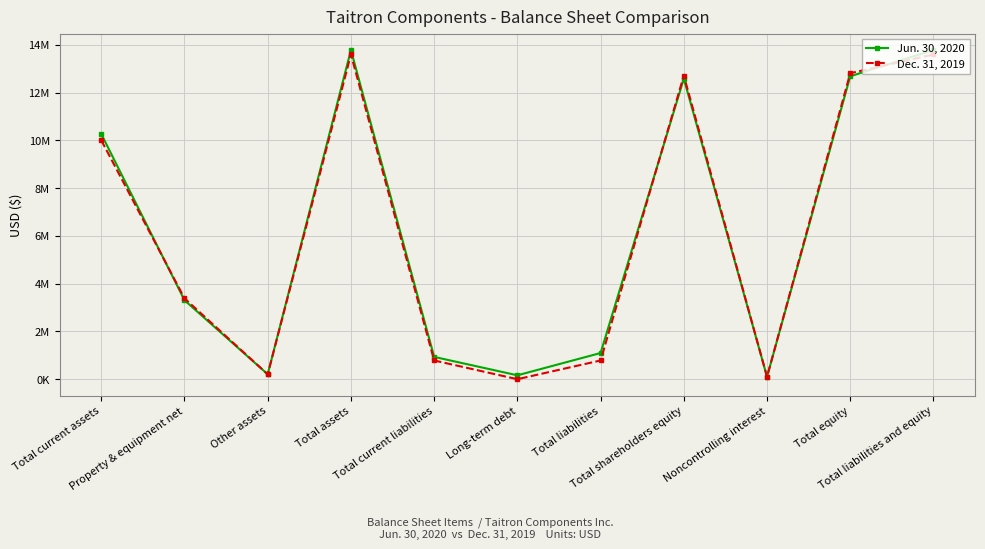

What are all the series names shown in the legend?

Jun. 30, 2020, Dec. 31, 2019